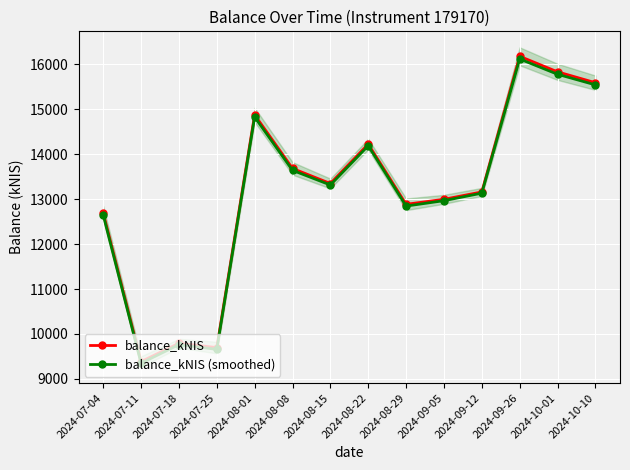

At 2024-10-10, list the series in order from smallest to largest.

balance_kNIS (smoothed), balance_kNIS